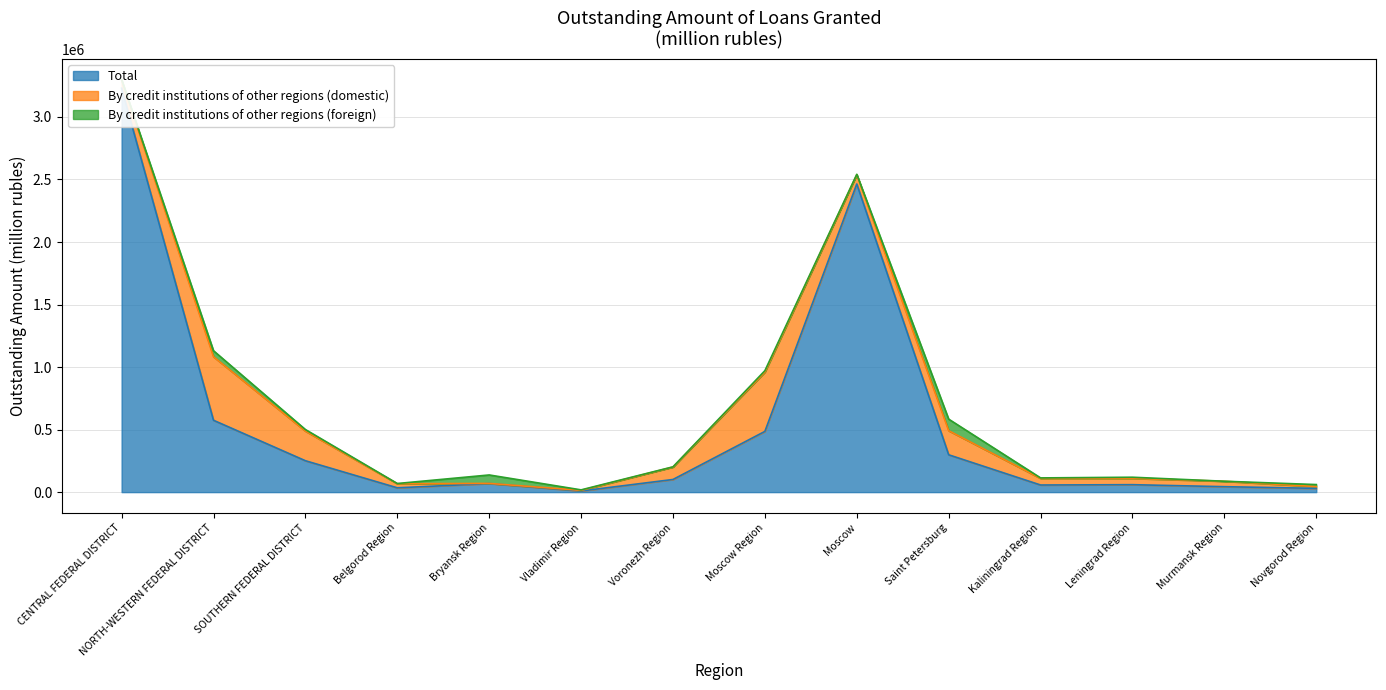

Between Voronezh Region and Murmansk Region, which is larger?

Voronezh Region